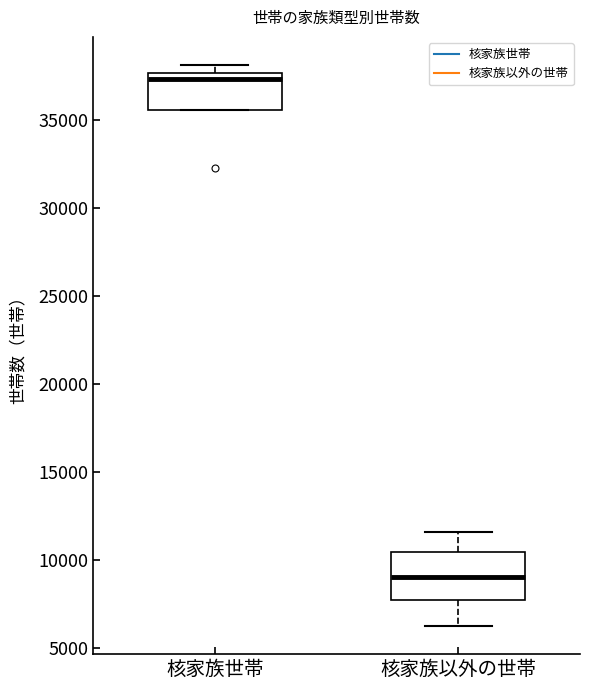

Reading left to right, transcribe this box plot: for each box, give where its median line is, the range the box spans, and where its two whiskers end, as read against the y-axis. The values are not printed on the chart, so give them approximately, as read against the axis.

核家族世帯: median 37500 (just below the box's upper edge), box 35500 to 37500, whiskers 35500 to 38000
核家族以外の世帯: median 9000, box 8000 to 10500, whiskers 6500 to 11500